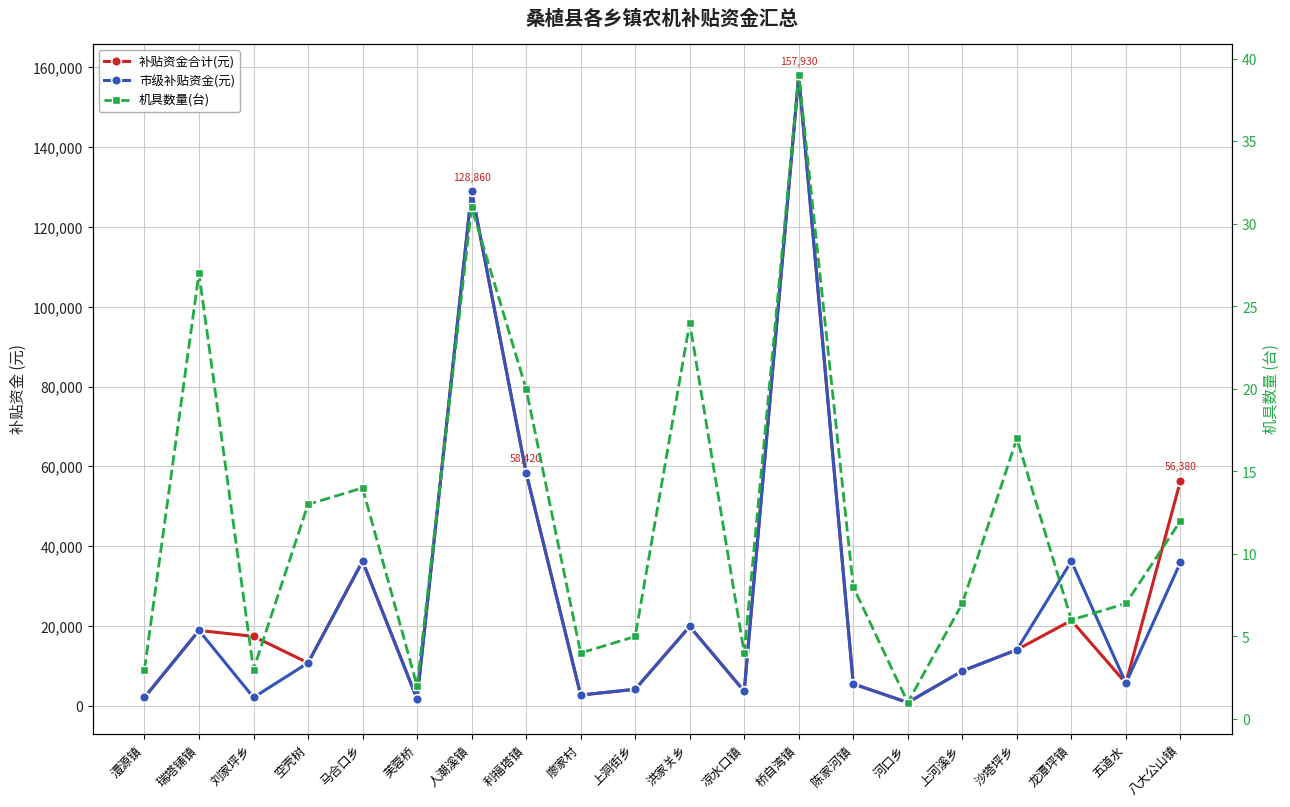

Is it true that 机具数量(台) equals 1 at 芙蓉桥?

False